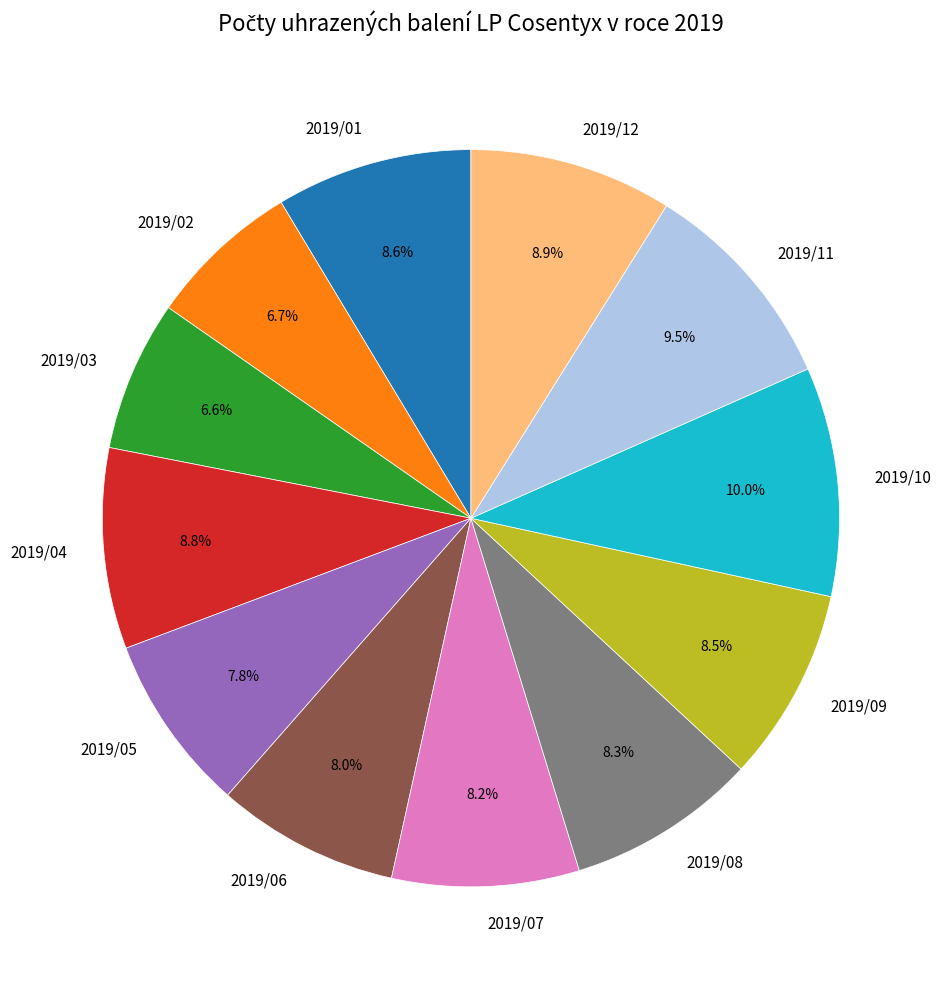

Between 2019/01 and 2019/05, which is larger?

2019/01